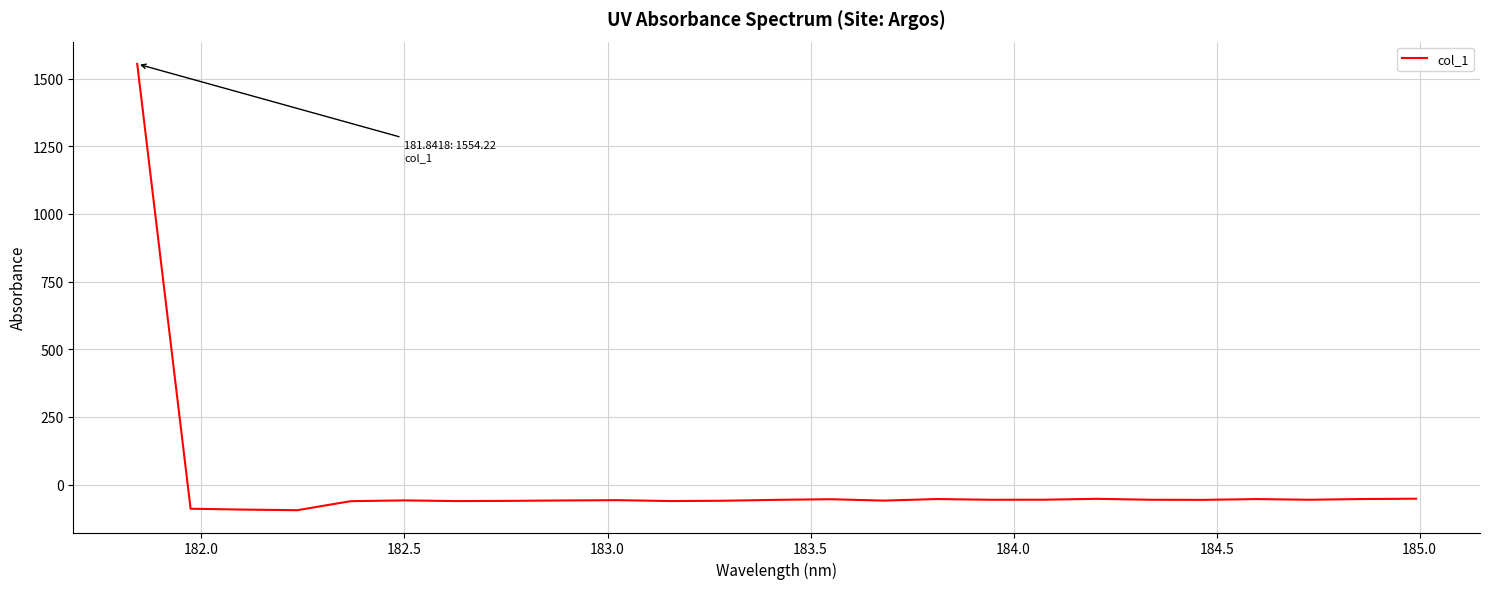

How many lines are shown in the chart?

1